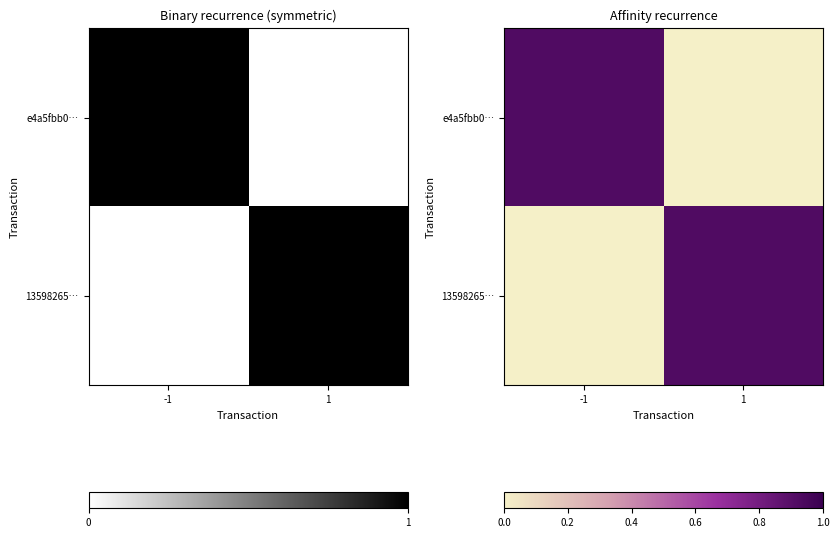

Which series has the widest spread of values?

e4a5fbb0…